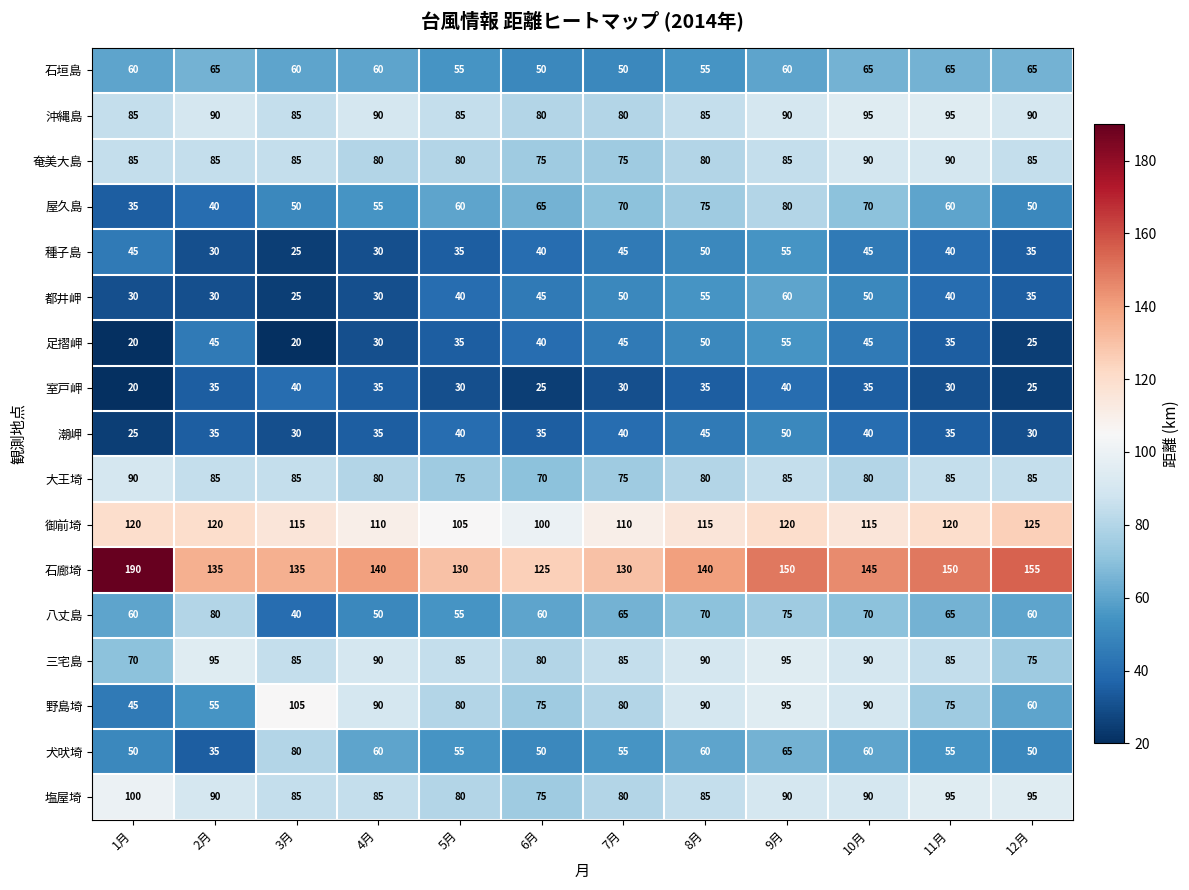

Which series changed the most between 1月 and 6月?

石廊埼